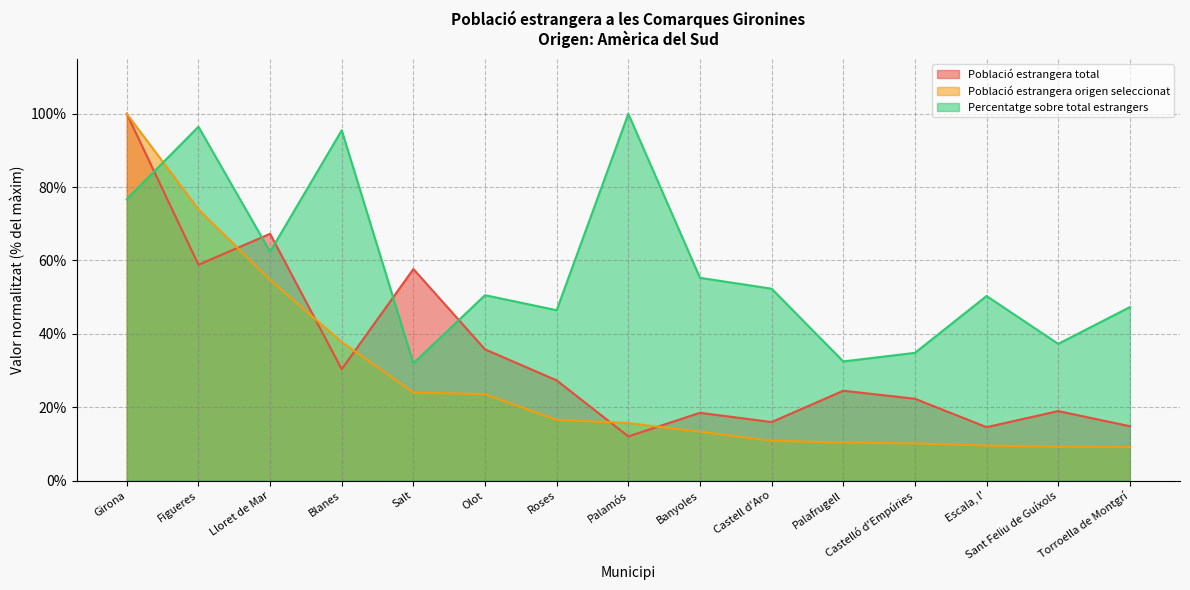

Which series has the largest range (max minus min)?

Població estrangera origen seleccionat